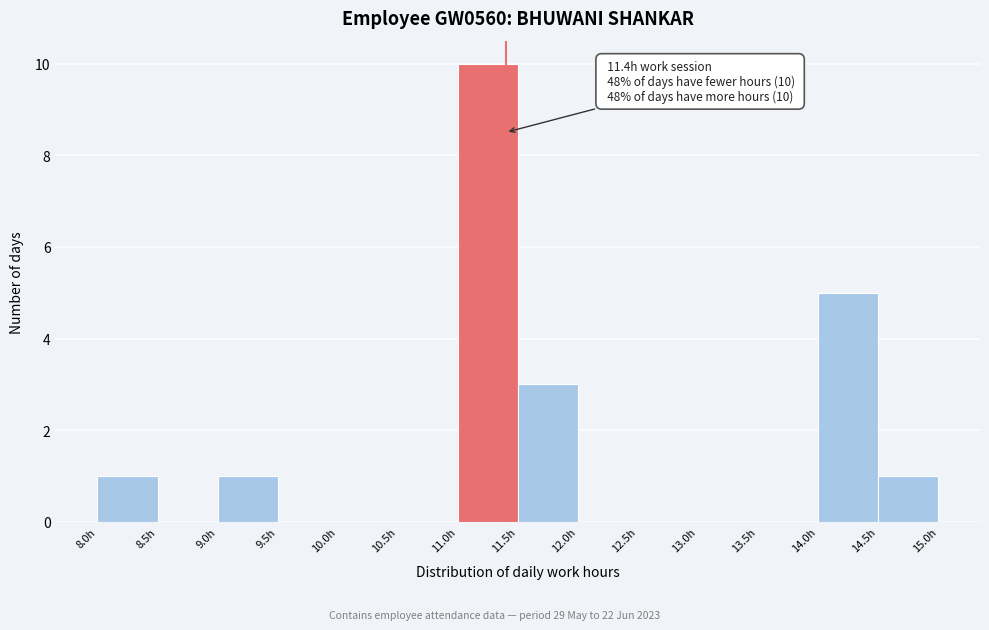

Which range on the x-axis has the tallest bar?

11.0 to 11.5